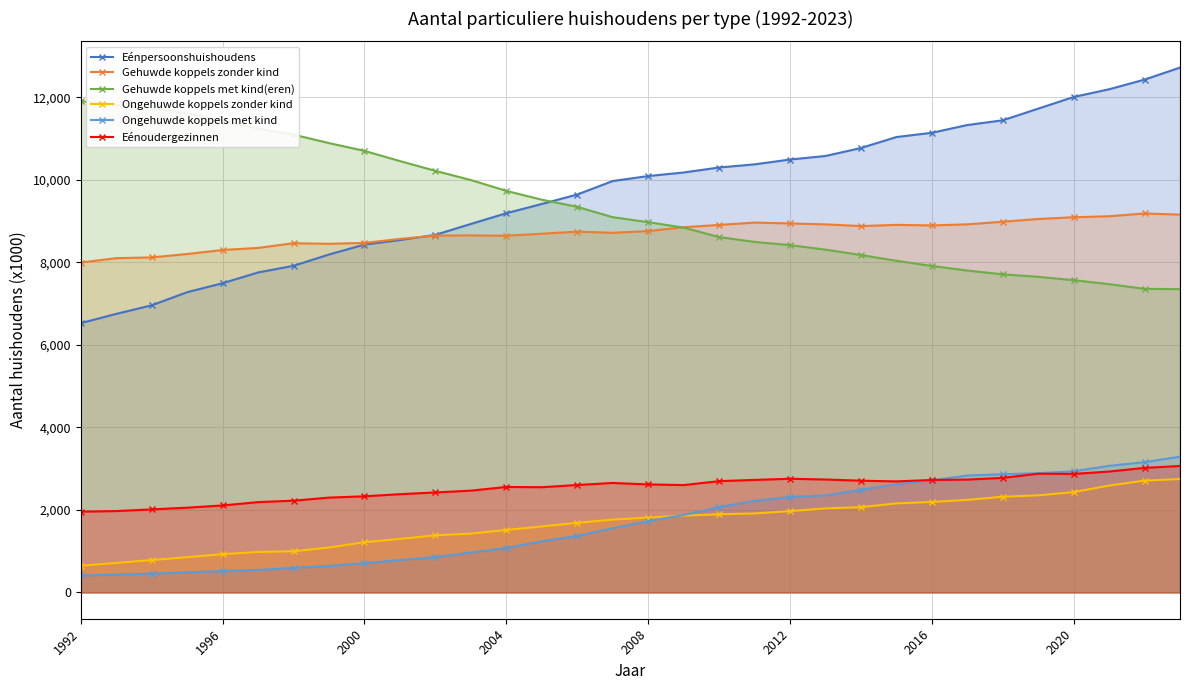

True or false: Ongehuwde koppels met kind and Gehuwde koppels zonder kind intersect in this chart.

False